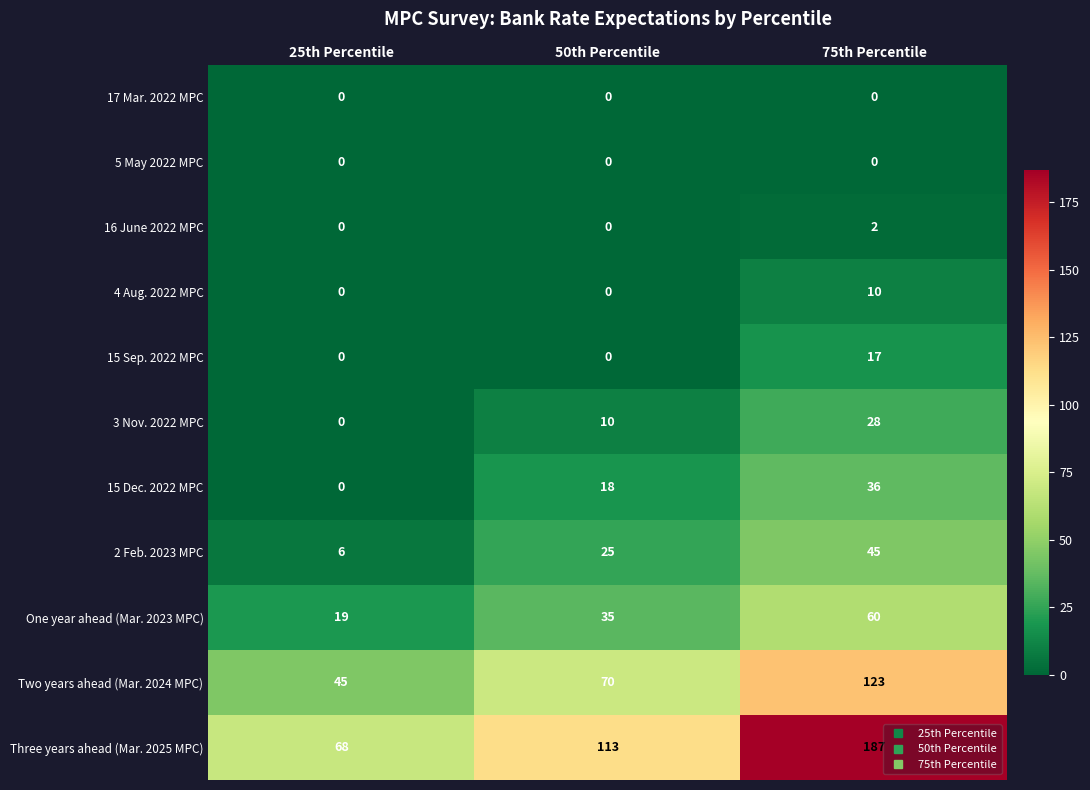

Which series changed the most between 25th Percentile and 50th Percentile?

Three years ahead (Mar. 2025 MPC)